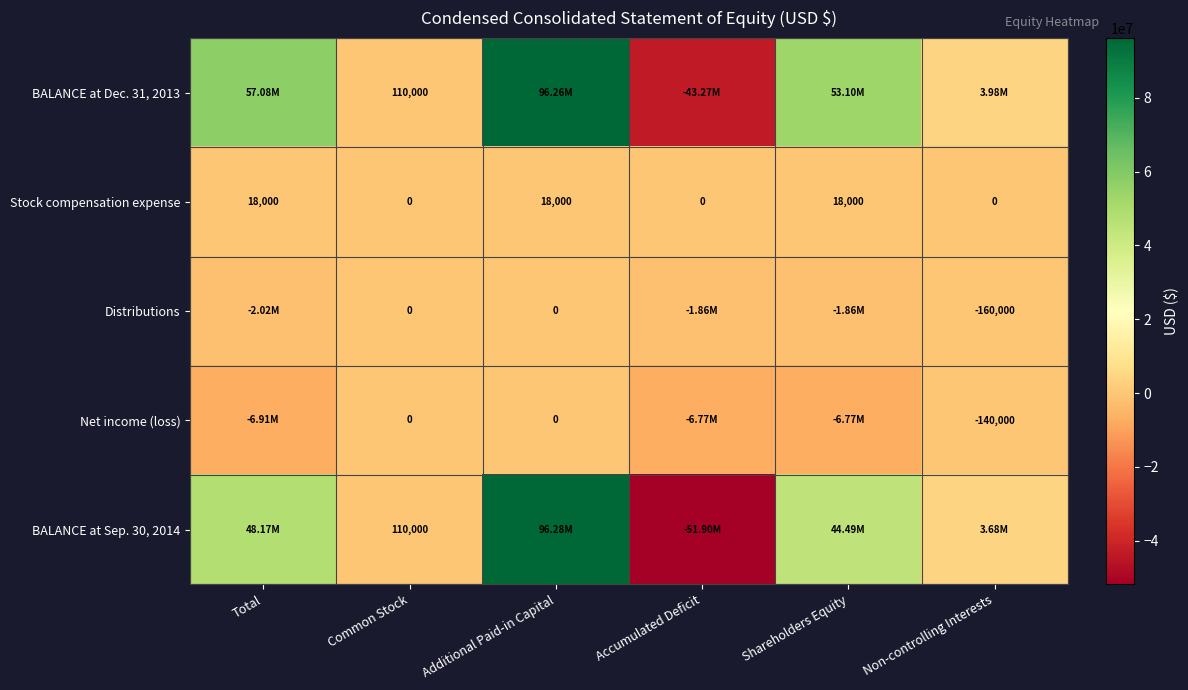

What is the difference between the highest and lowest values at Non-controlling Interests?

4138000